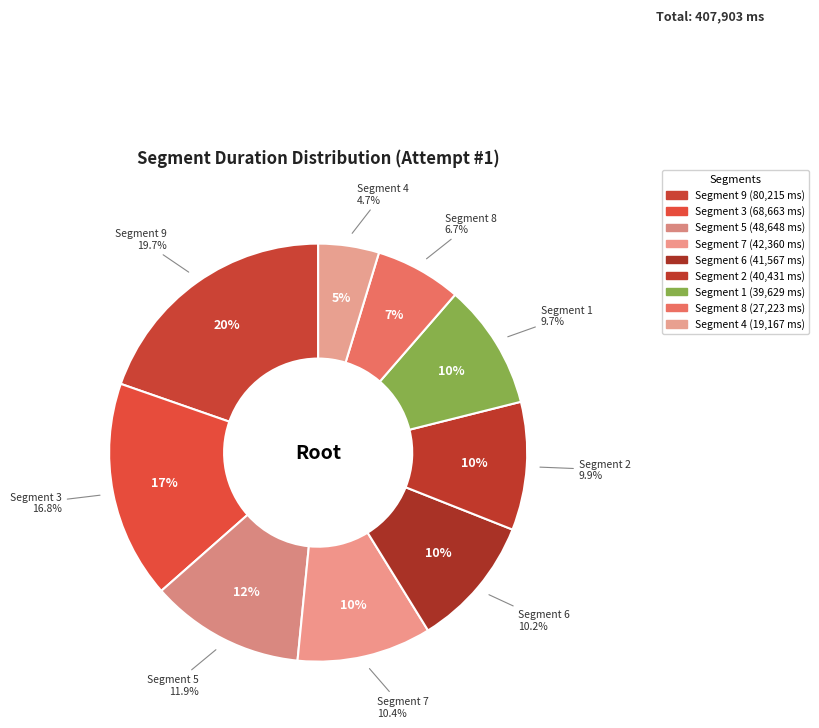

What is the change in value from 4 to 9?

+61048